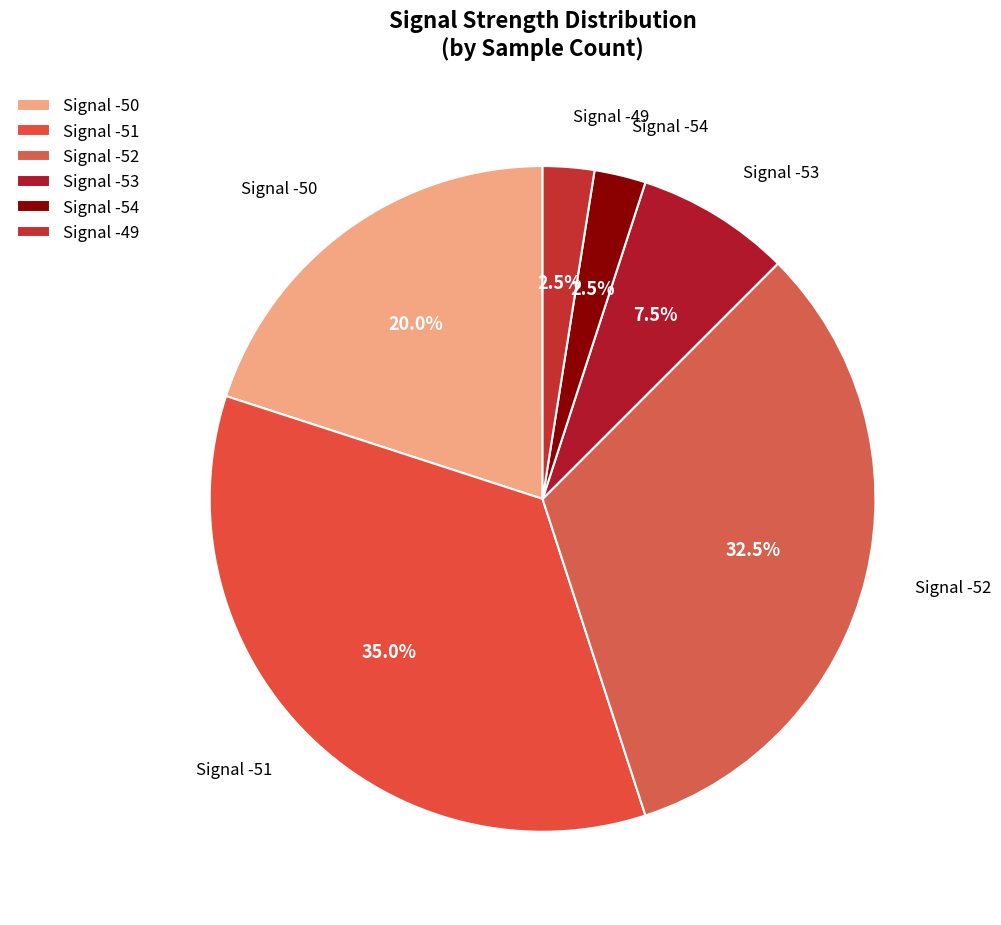

Does any single category account for the majority?

No